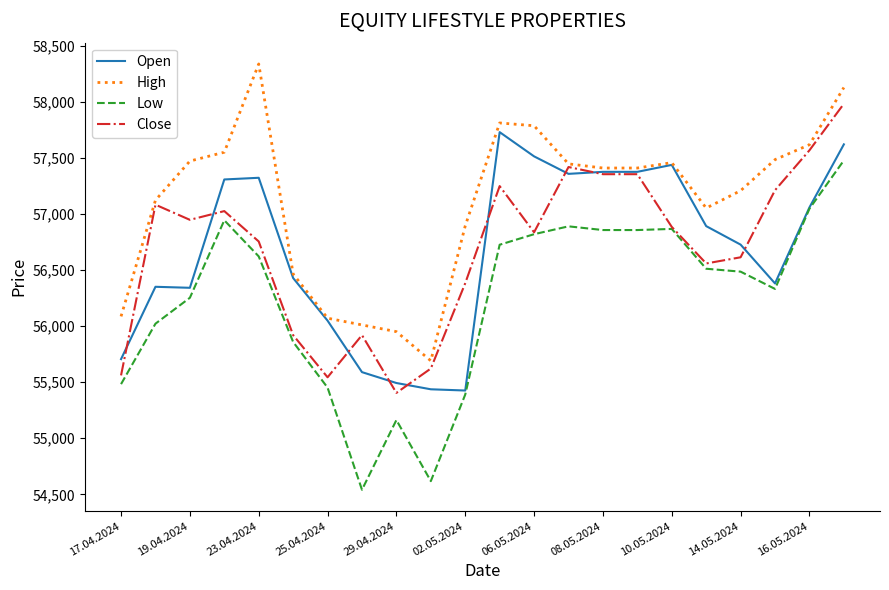

What is the smallest value displayed?

54541